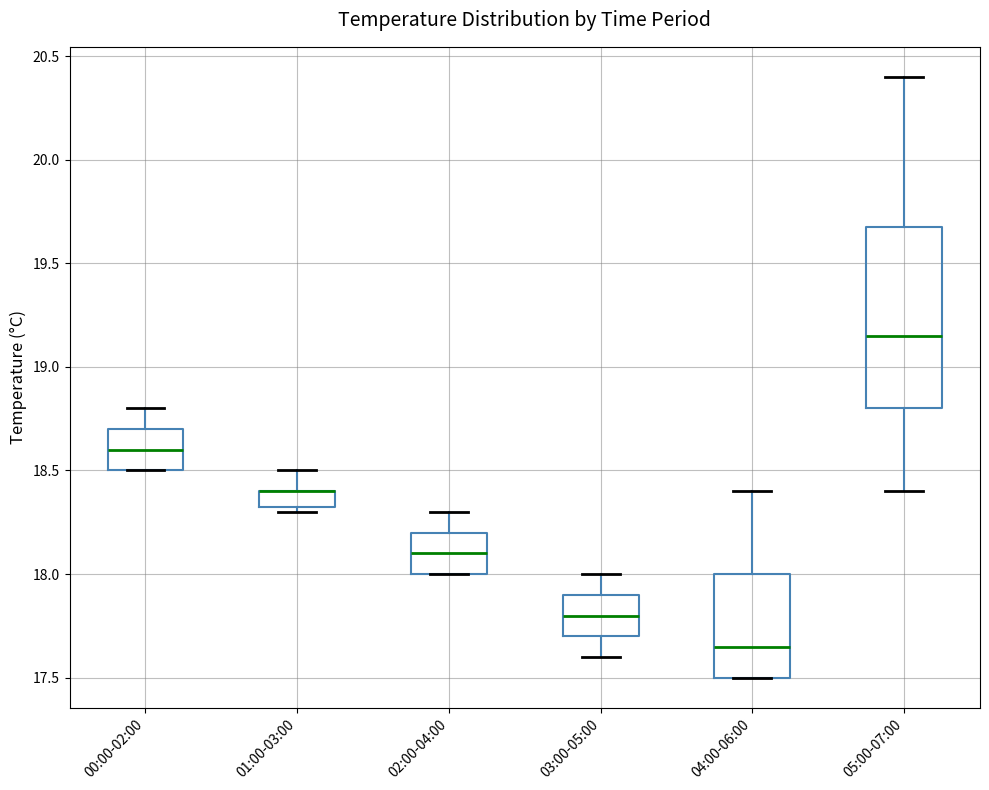

Which box is the tallest, from its lower edge to its upper edge?

05:00-07:00